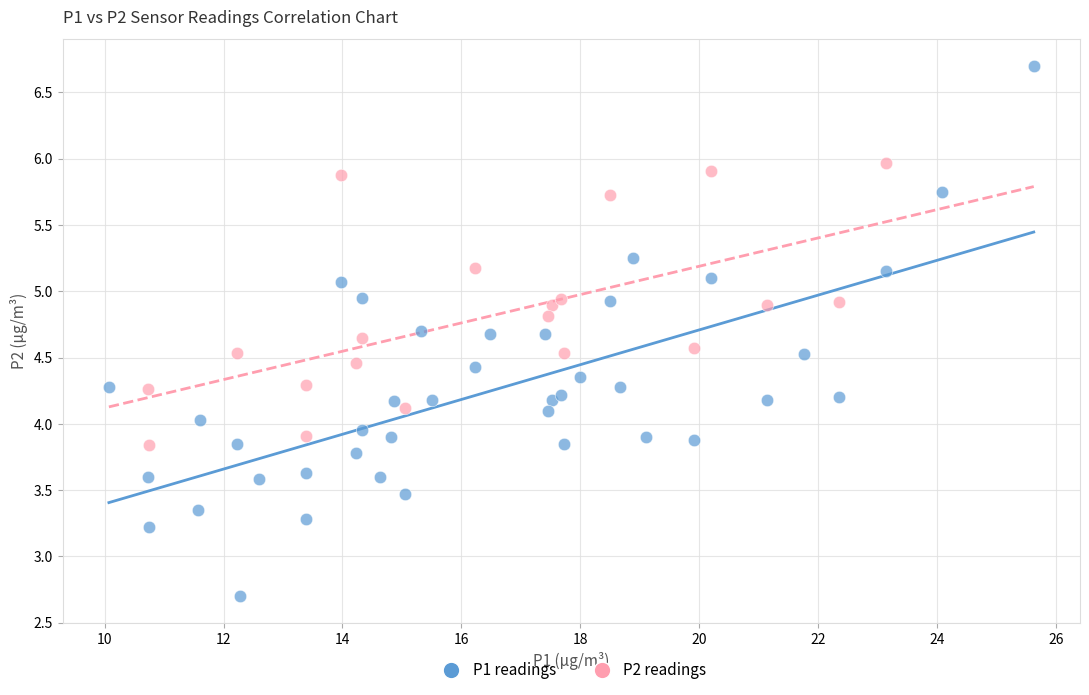

Which series reaches the maximum Y coordinate?

P1 readings